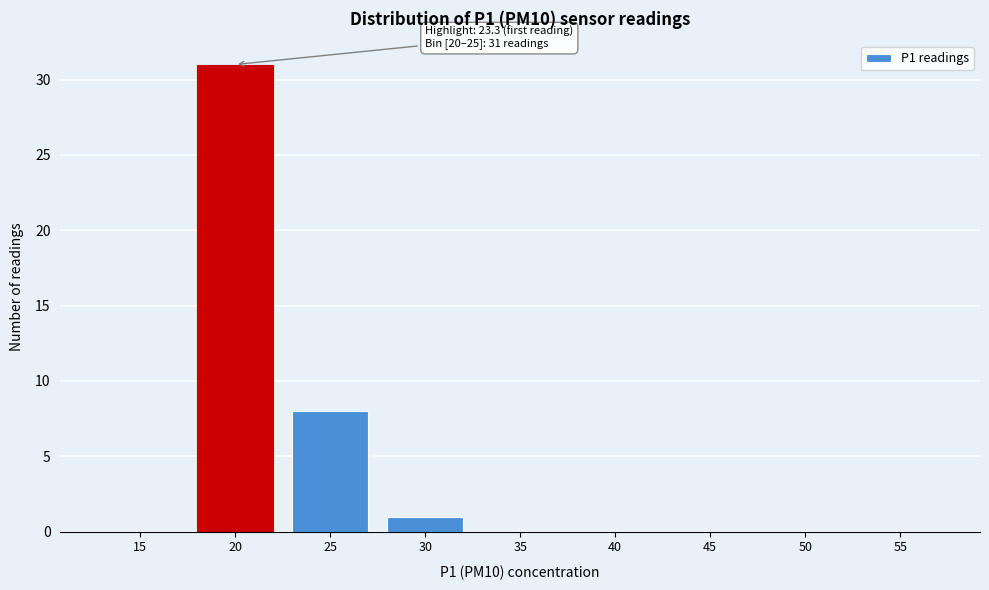

Reading right to left, list all the values displayed in this chart.

55=0	50=0	45=0	40=0	35=0	30=1	25=8	20=31	15=0